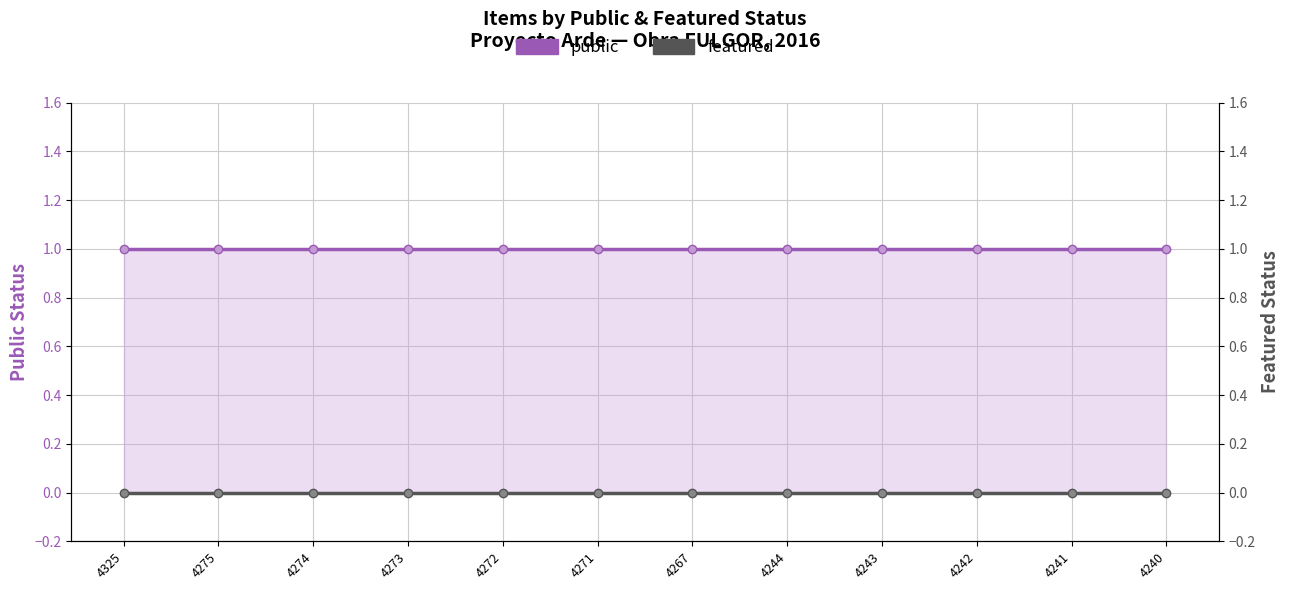

Reading left to right, what are all the values shown in this chart?

public: 4325=1	4275=1	4274=1	4273=1	4272=1	4271=1	4267=1	4244=1	4243=1	4242=1	4241=1	4240=1
featured: 4325=0	4275=0	4274=0	4273=0	4272=0	4271=0	4267=0	4244=0	4243=0	4242=0	4241=0	4240=0